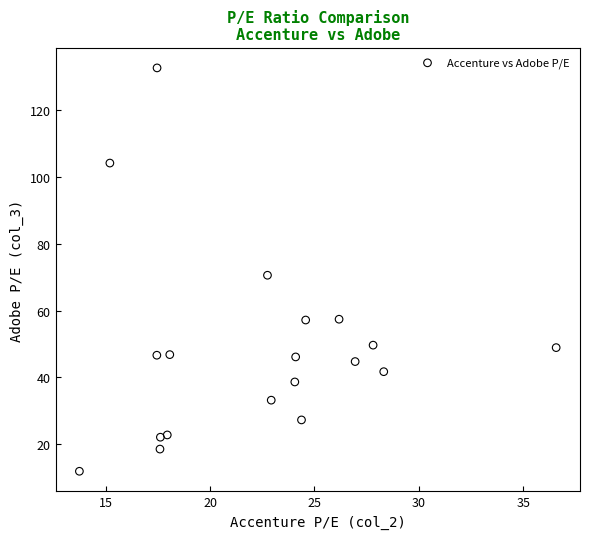

What is the range of Y values (max minus min)?

120.9